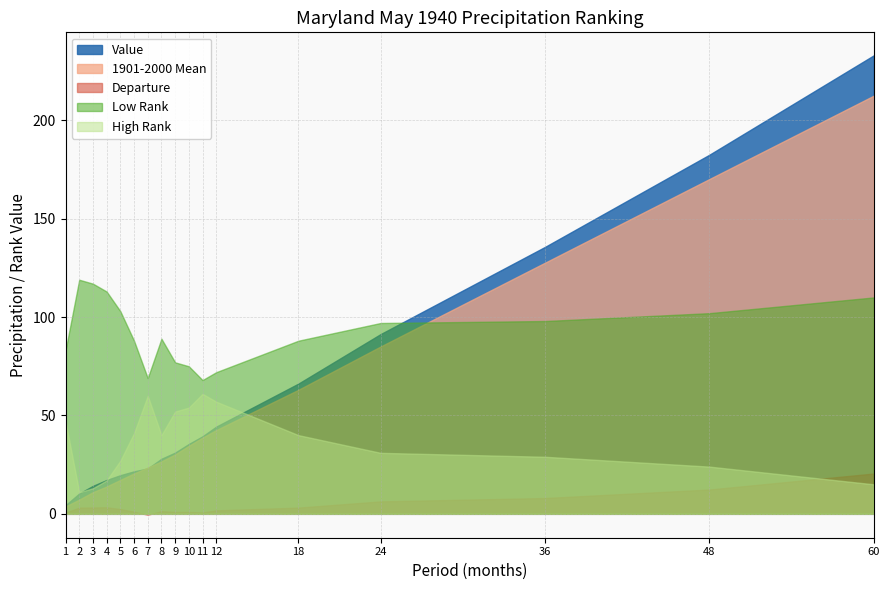

What is the average value of the Departure series?

4.1